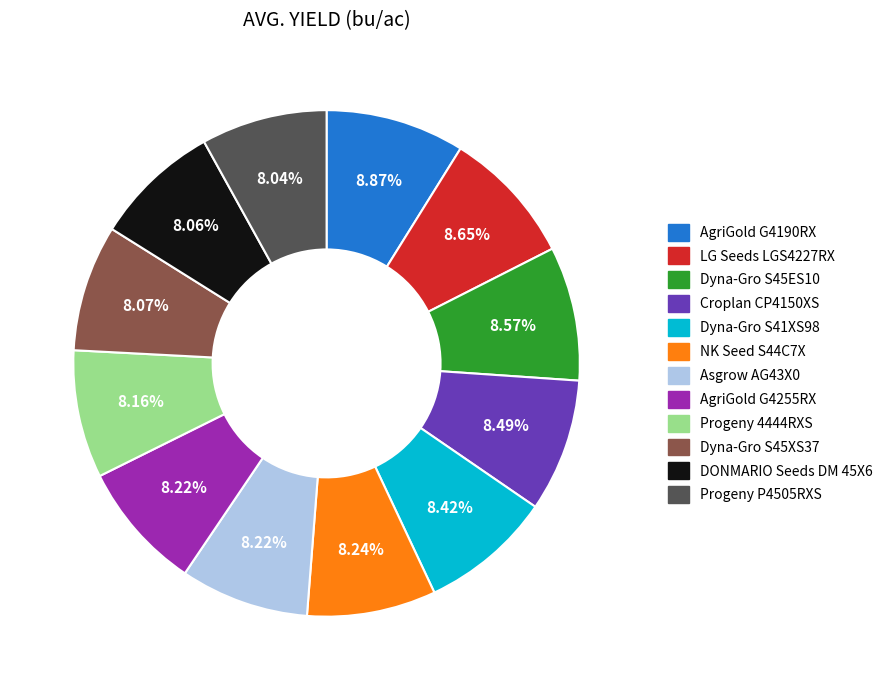

Which category has the smallest portion of the pie?

Progeny P4505RXS